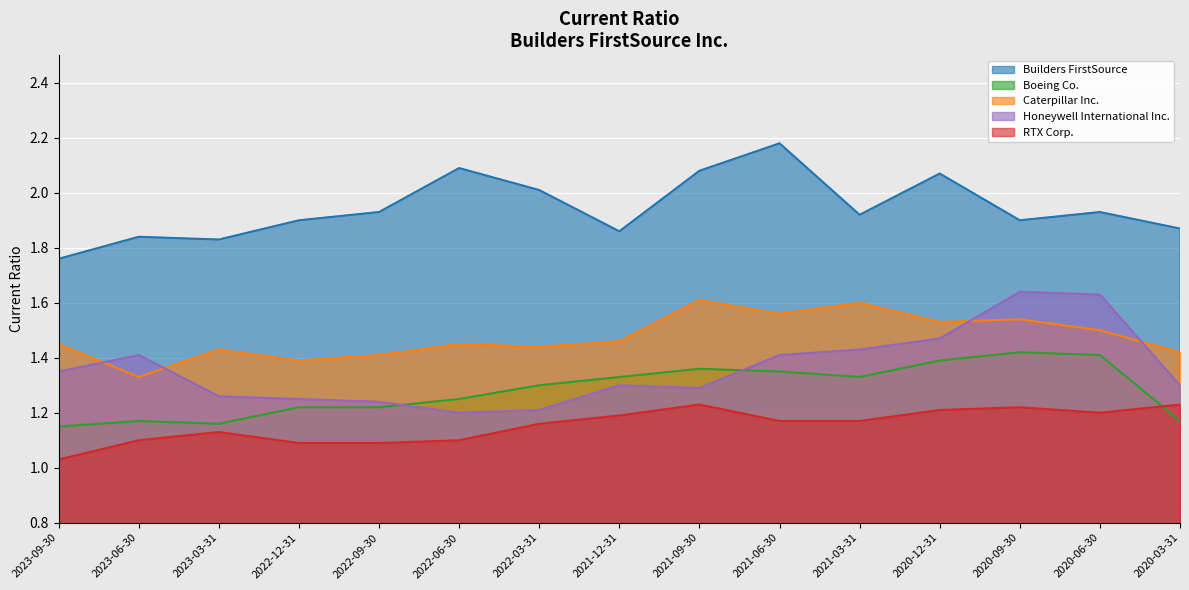

True or false: Boeing Co. has more than 2 interior local peaks.

True